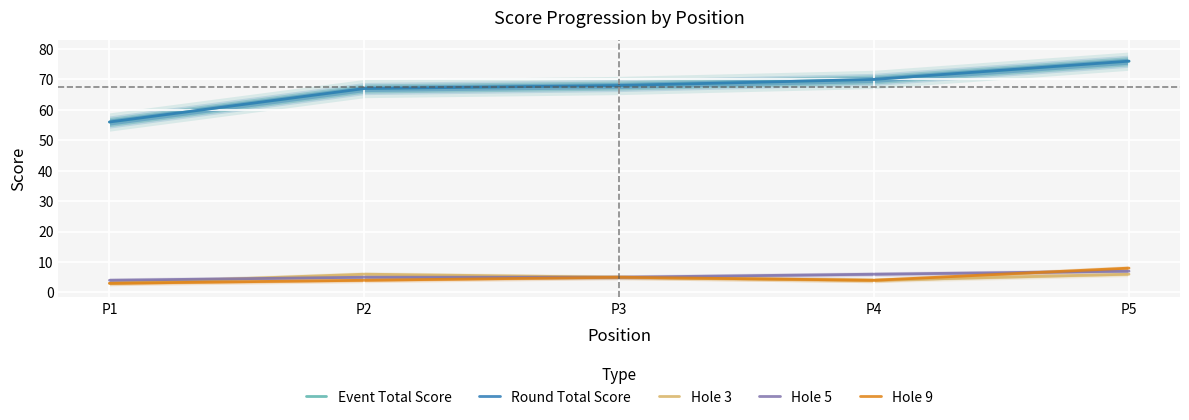

List the series in order of their peak value, highest first.

Event Total Score, Round Total Score, Hole 9, Hole 5, Hole 3